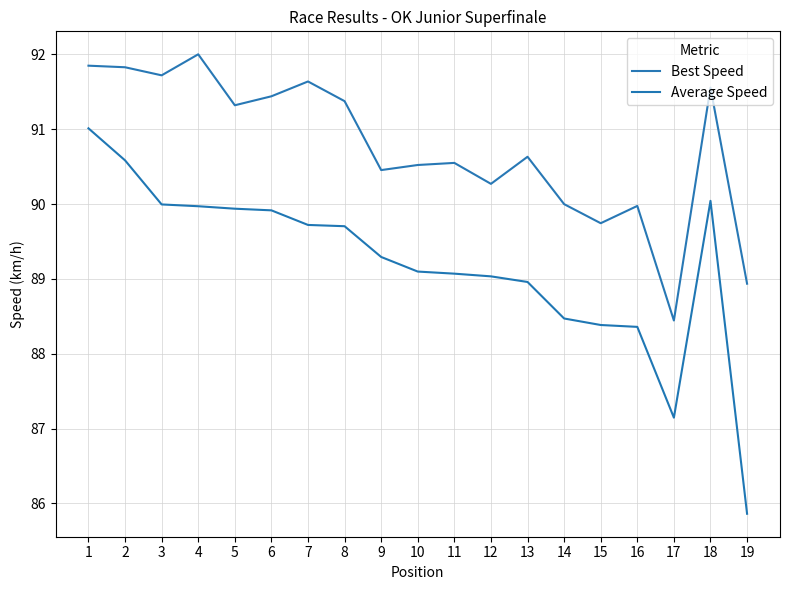

At 10, list the series in order from largest to smallest.

Best Speed, Average Speed